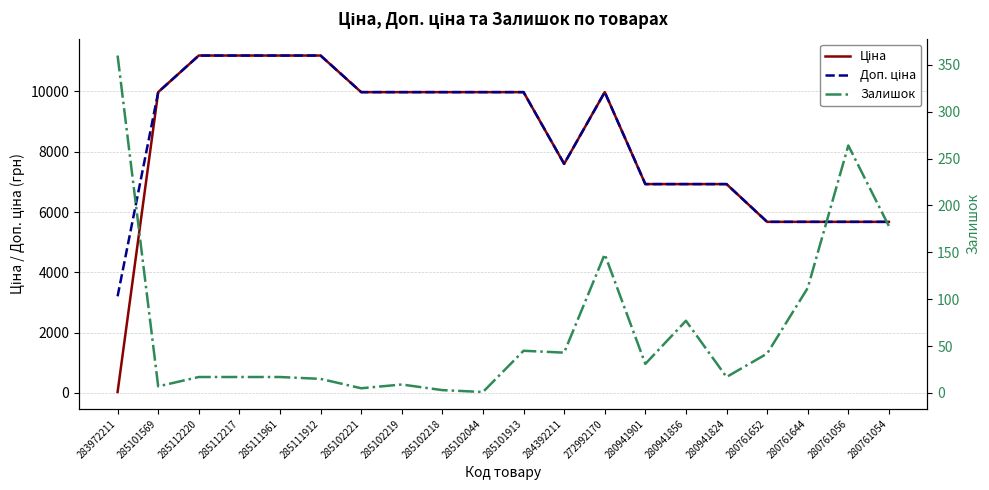

Reading left to right, extract all data points from this chart.

Ціна: 283972211=32.0	285101569=9975.0	285112220=11188.2	285112217=11188.2	285111961=11188.2	285111912=11188.2	285102221=9975.0	285102219=9975.0	285102218=9975.0	285102044=9975.0	285101913=9975.0	284392211=7596.5	272992170=9975.0	280941901=6925.7	280941856=6925.7	280941824=6925.7	280761652=5673.8	280761644=5673.8	280761056=5673.8	280761054=5673.8
Доп. ціна: 283972211=3205.0	285101569=9975.0	285112220=11188.2	285112217=11188.2	285111961=11188.2	285111912=11188.2	285102221=9975.0	285102219=9975.0	285102218=9975.0	285102044=9975.0	285101913=9975.0	284392211=7596.5	272992170=9975.0	280941901=6925.7	280941856=6925.7	280941824=6925.7	280761652=5673.8	280761644=5673.8	280761056=5673.8	280761054=5673.8
Залишок: 283972211=360.0	285101569=7.0	285112220=17.0	285112217=17.0	285111961=17.0	285111912=15.0	285102221=5.0	285102219=9.0	285102218=3.0	285102044=1.0	285101913=45.0	284392211=43.0	272992170=148.0	280941901=31.0	280941856=77.0	280941824=17.0	280761652=42.0	280761644=112.0	280761056=264.0	280761054=178.0